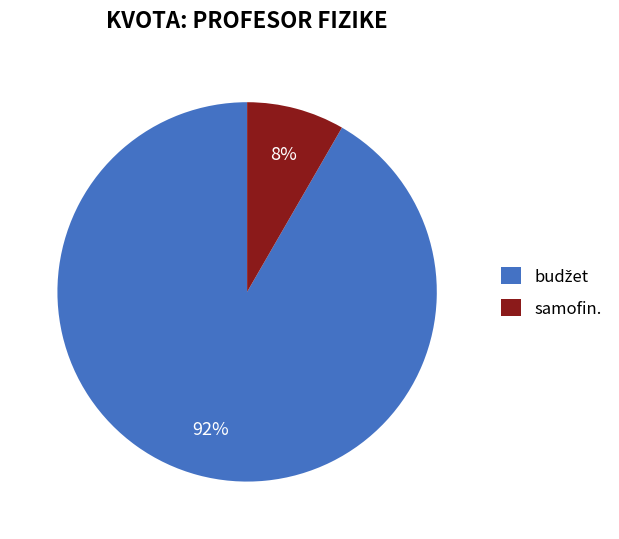

How many segments does this pie chart have?

2